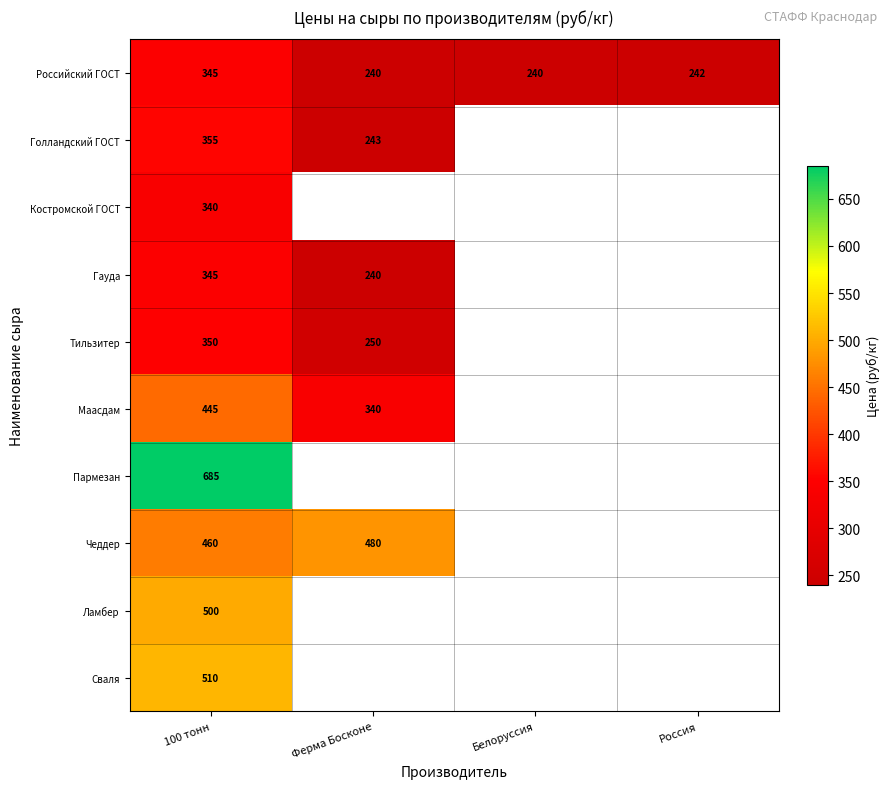

What is the spread (max minus min) of values at 100 тонн?

345